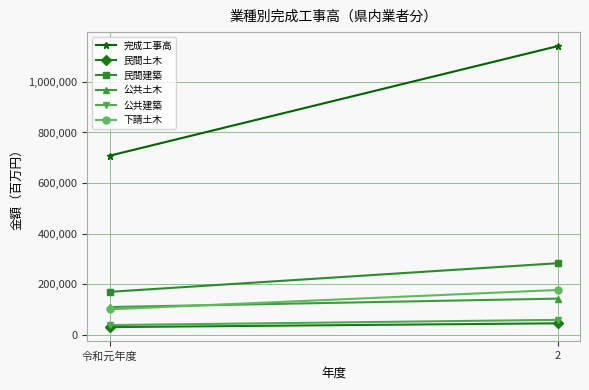

What is the difference between the 公共土木 values at 令和元年度 and 2?

33339